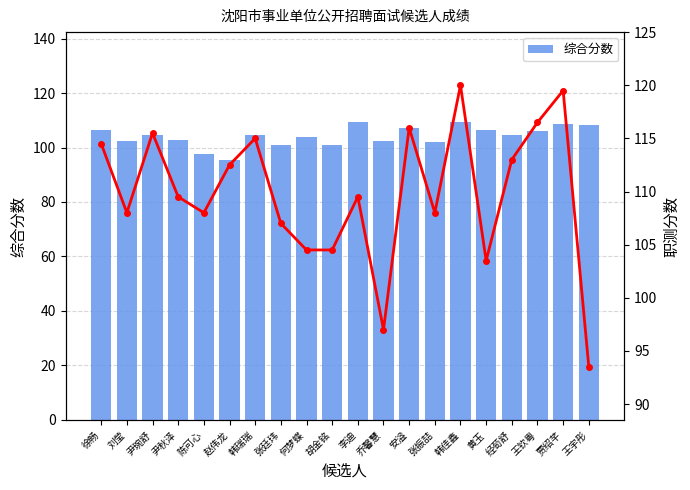

What is the total value across all series at 赵伟龙?

208.0